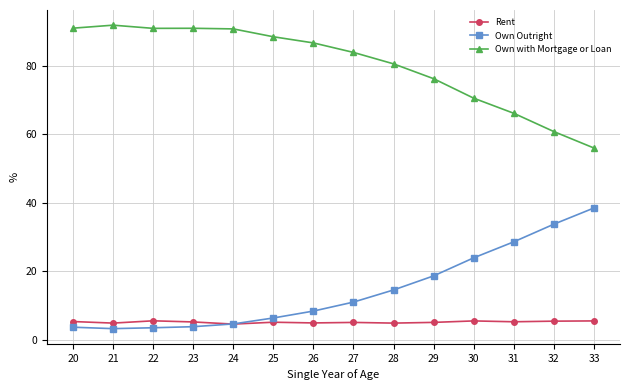

Which category has the highest value in the Own Outright series?

33